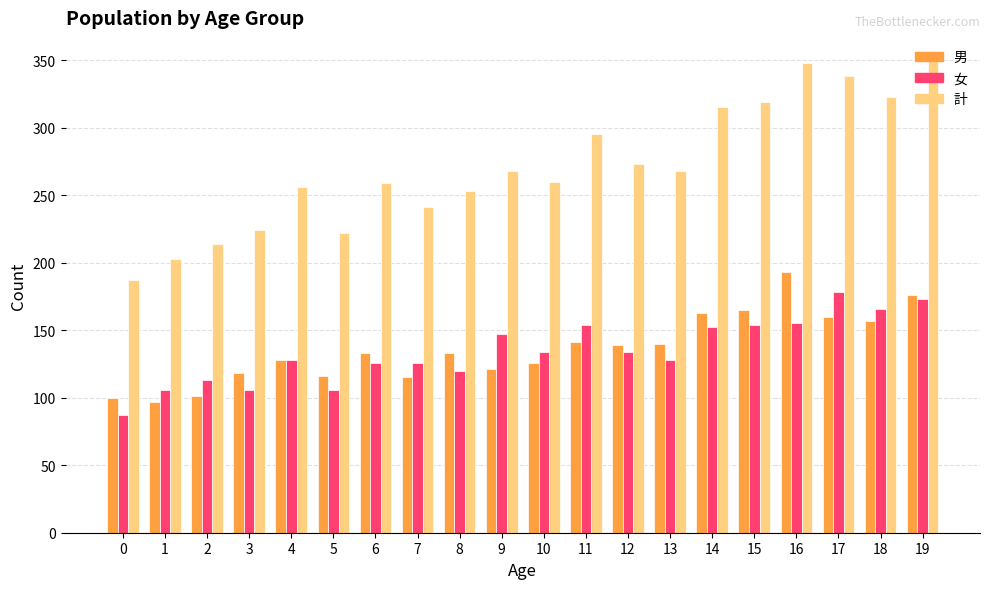

At 8, list the series in order from smallest to largest.

女, 男, 計